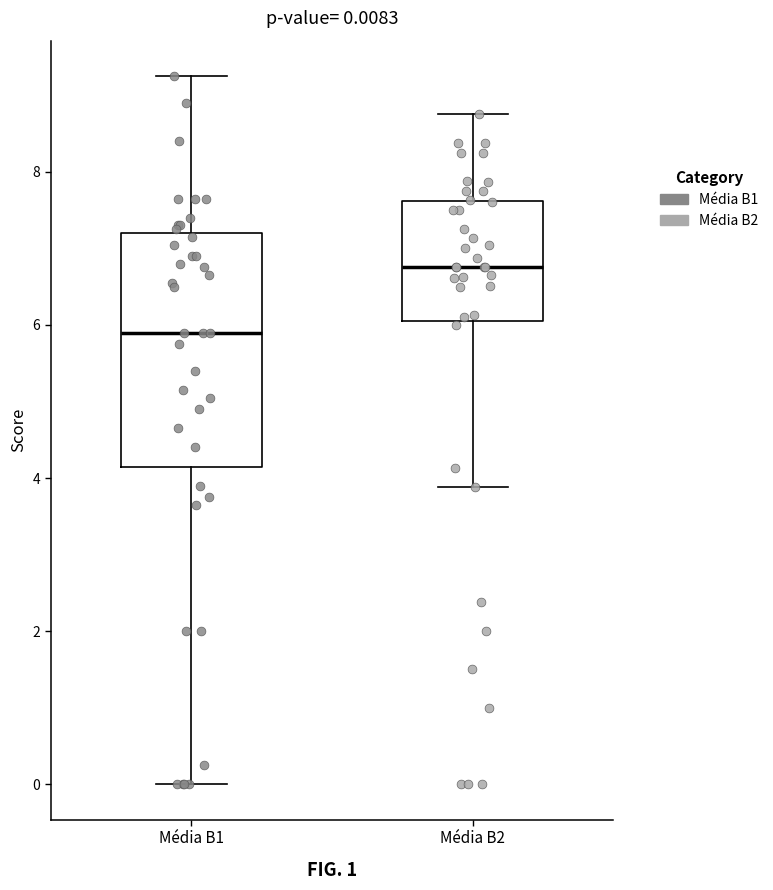

Comparing the boxes themselves (not the whiskers), which one is the tallest?

Média B1